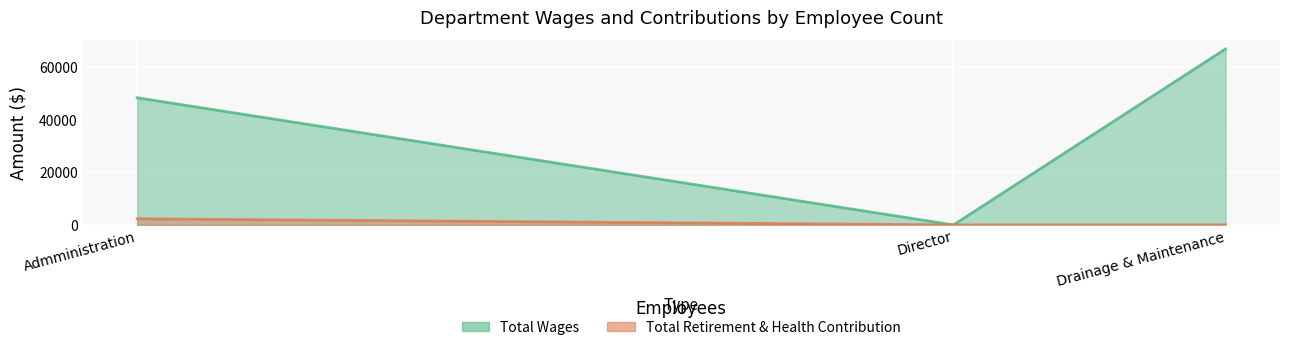

At which label is Total Wages closest to 33476?

Admministration